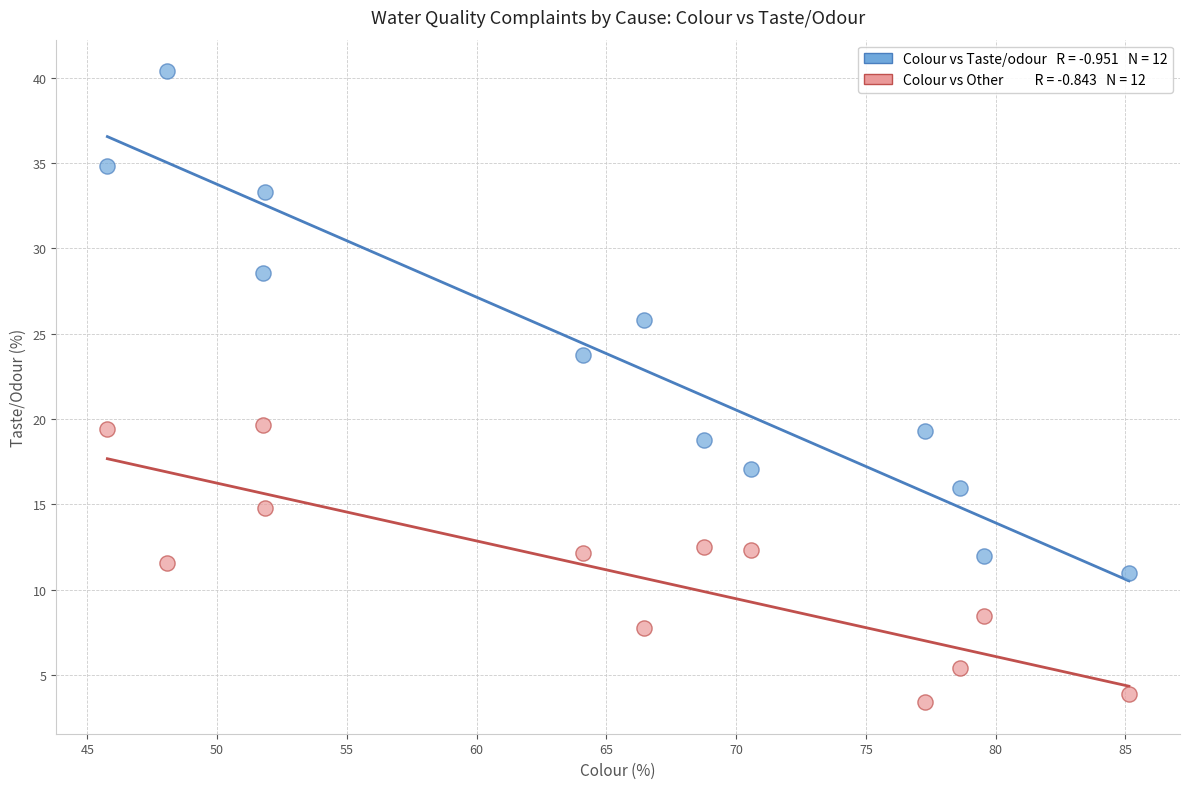

Across all data points, what is the range of Y values (max minus min)?

37.0